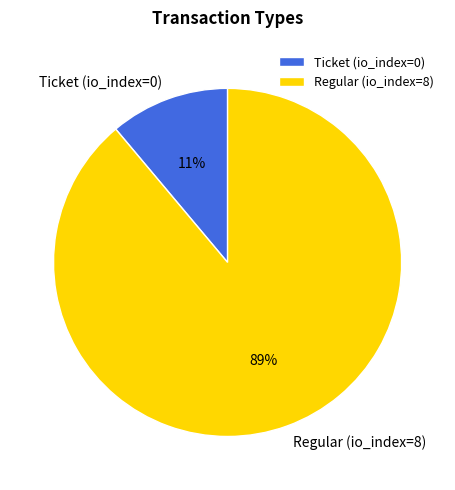

Which slice is the smallest?

Ticket